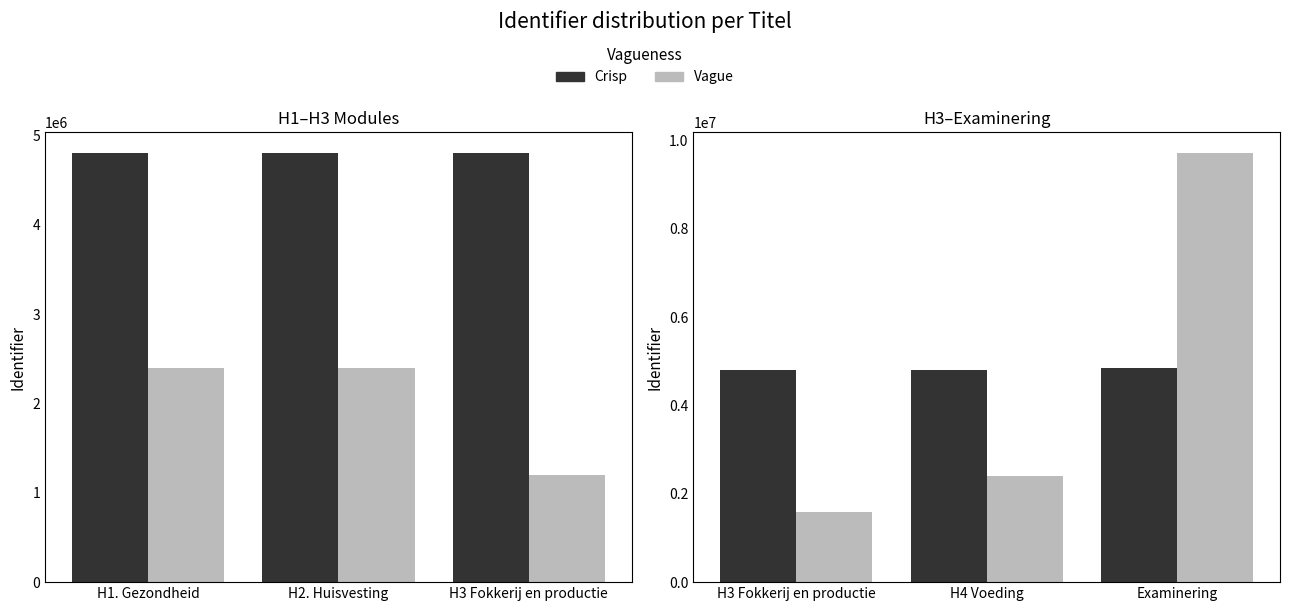

What is the value of the Vague bar at the 1st from the left?

1599004